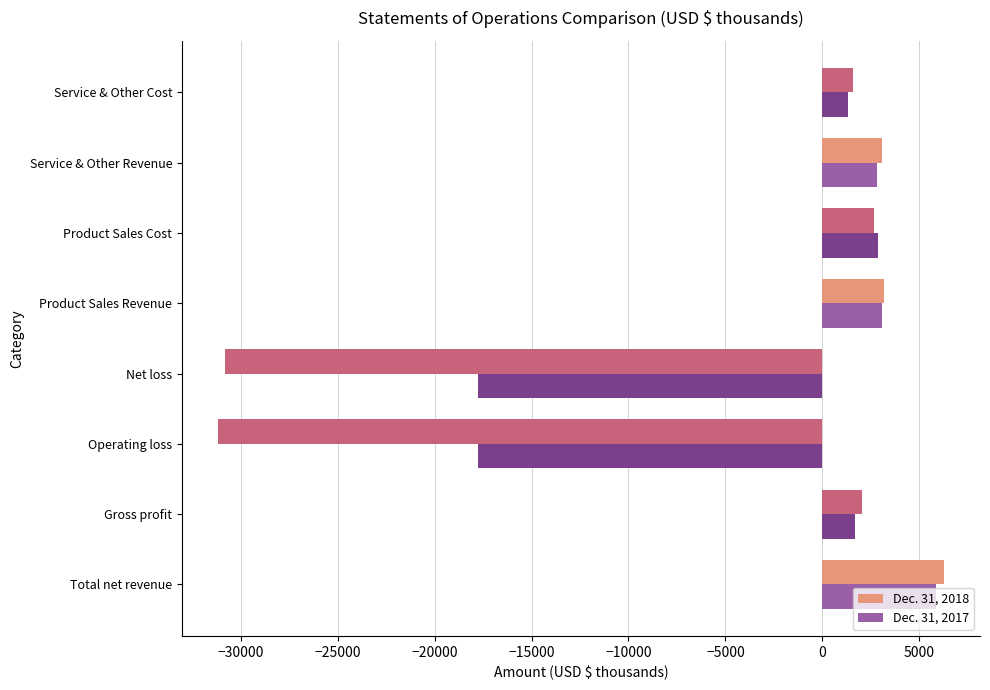

What is the average value of the Dec. 31, 2017 series?

-2239